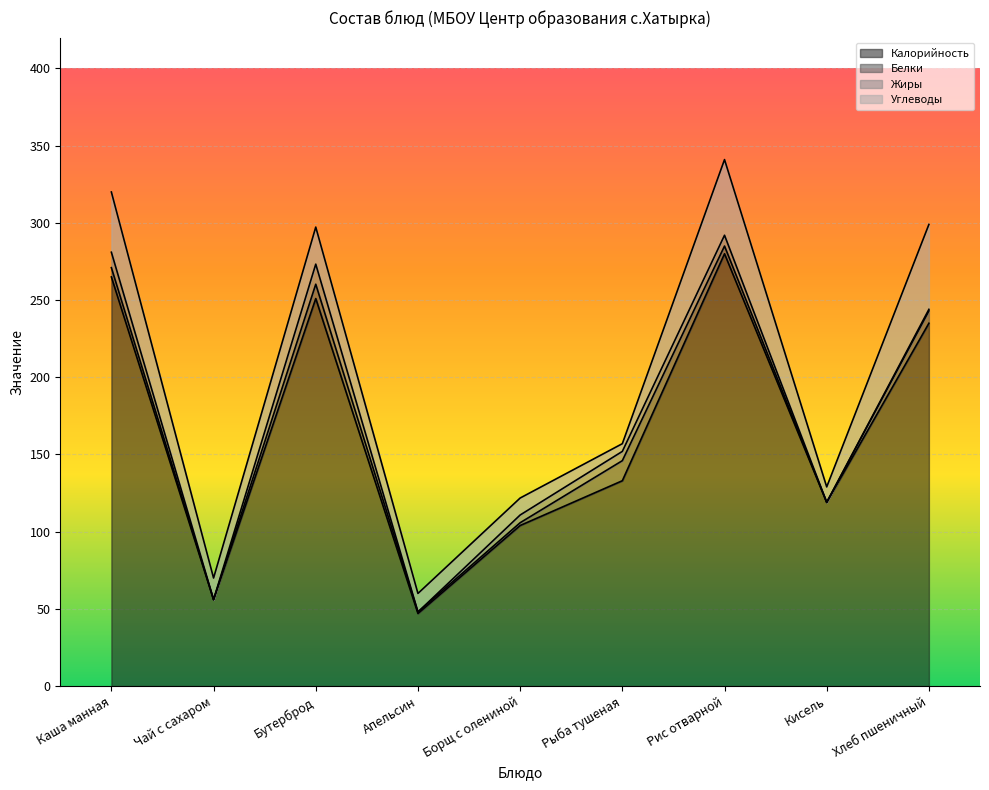

True or false: Жиры and Белки intersect in this chart.

True